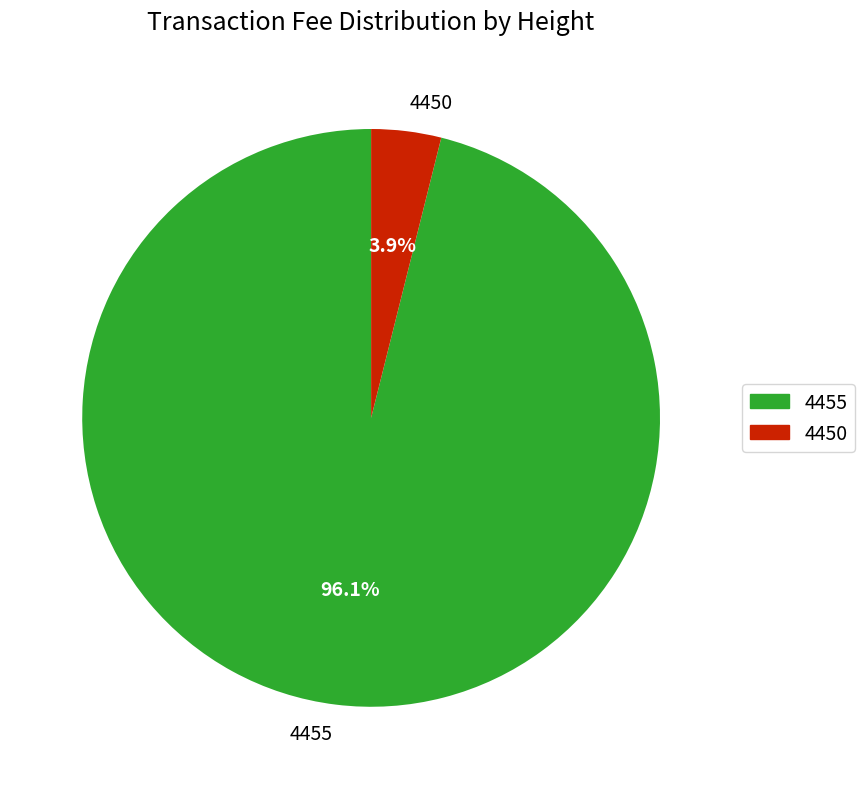

Combined, what portion of the pie is 4455 and 4450?

100.0%